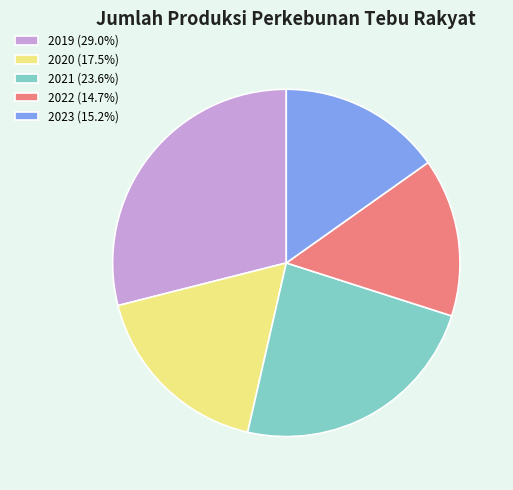

Is it true that 2022 is 6% of the pie?

False